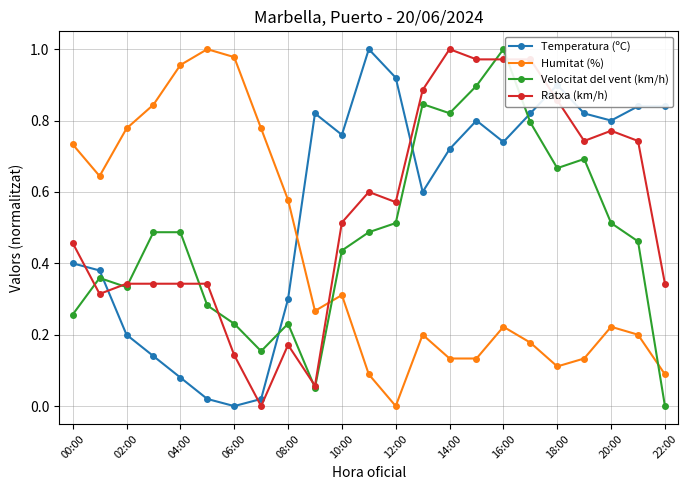

True or false: Humitat (%) has more than 0 points higher than both neighbors.

True